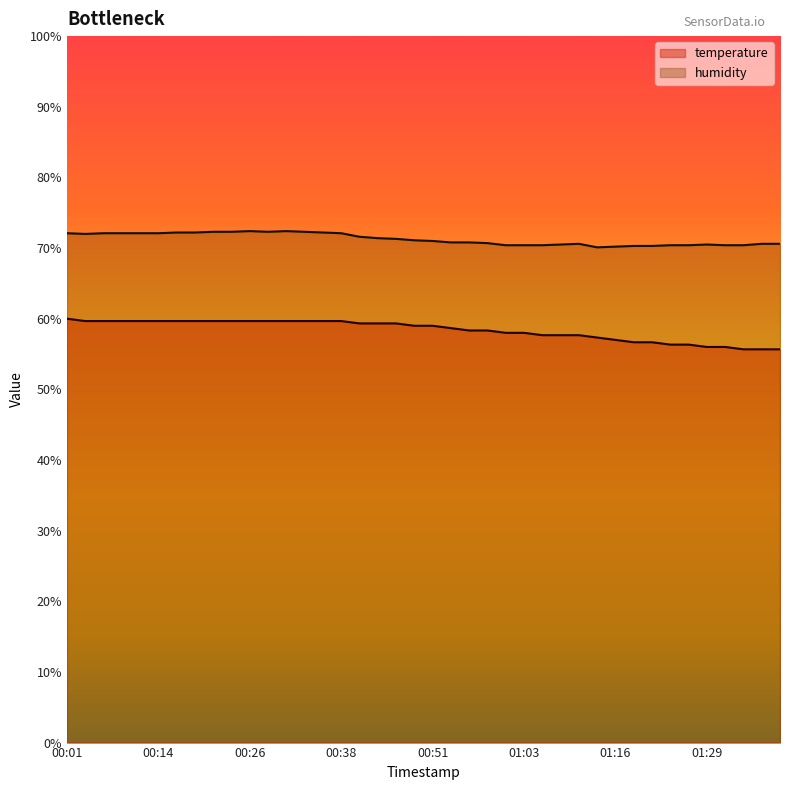

Where is the first local minimum for humidity?

00:04